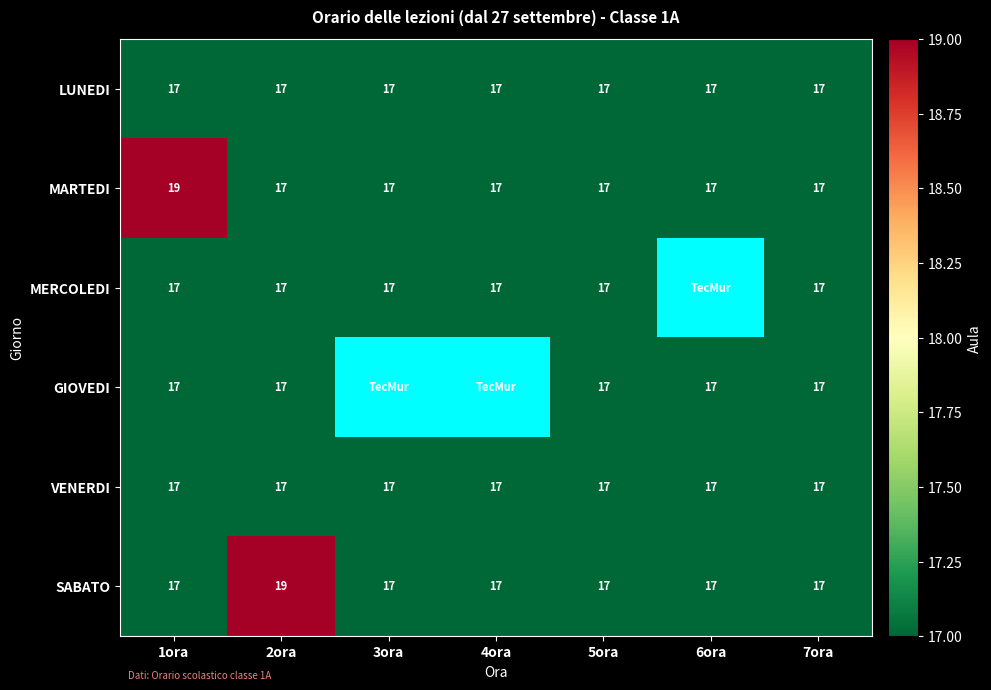

Which series changed the most between 1ora and 7ora?

MARTEDI